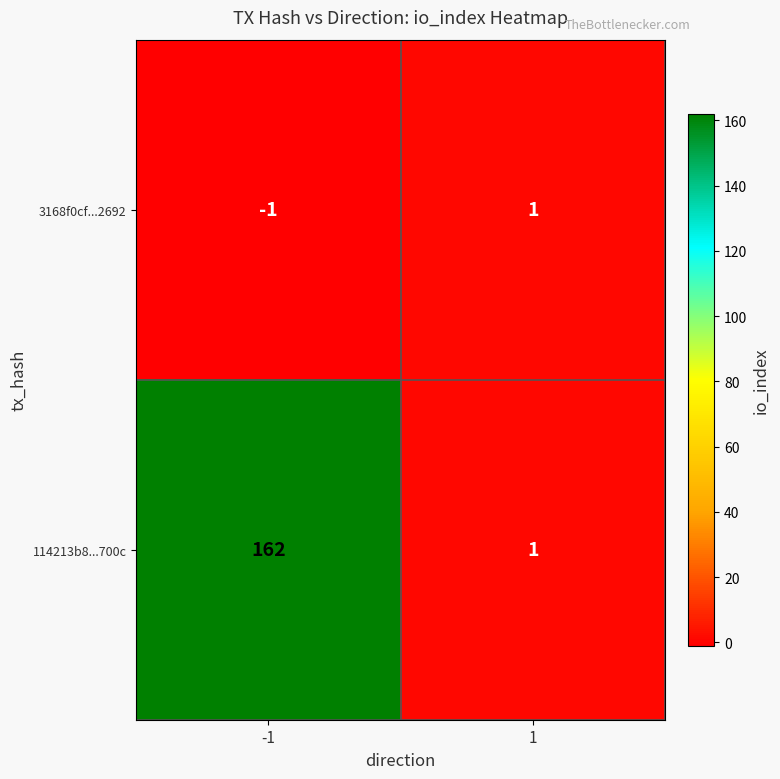

Between -1 and 1, which series saw the biggest shift?

114213b8...700c